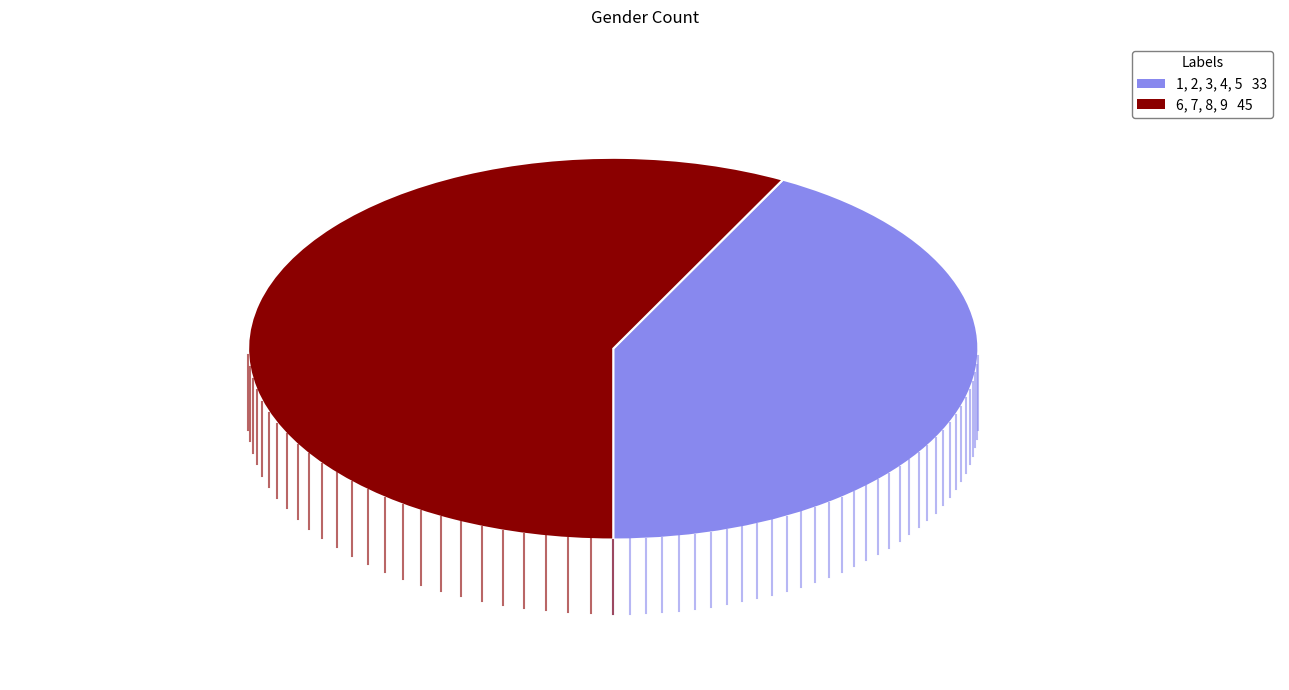

Is there a majority slice in this chart?

Yes